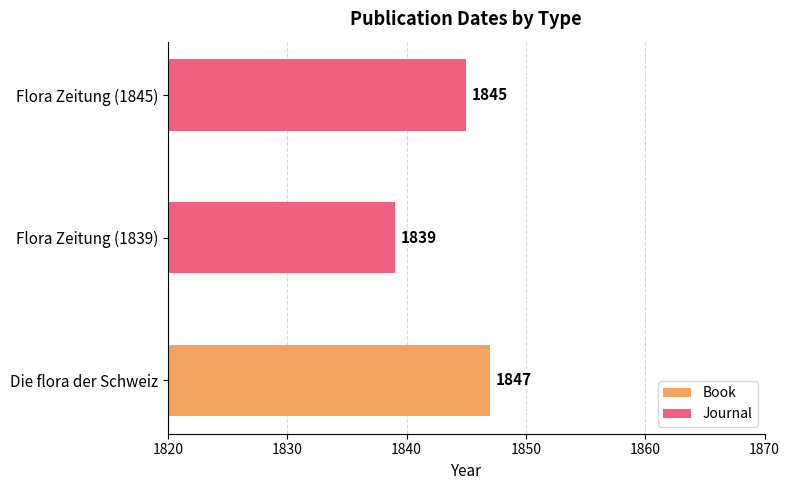

What is the lowest value of the Journal series?

1839